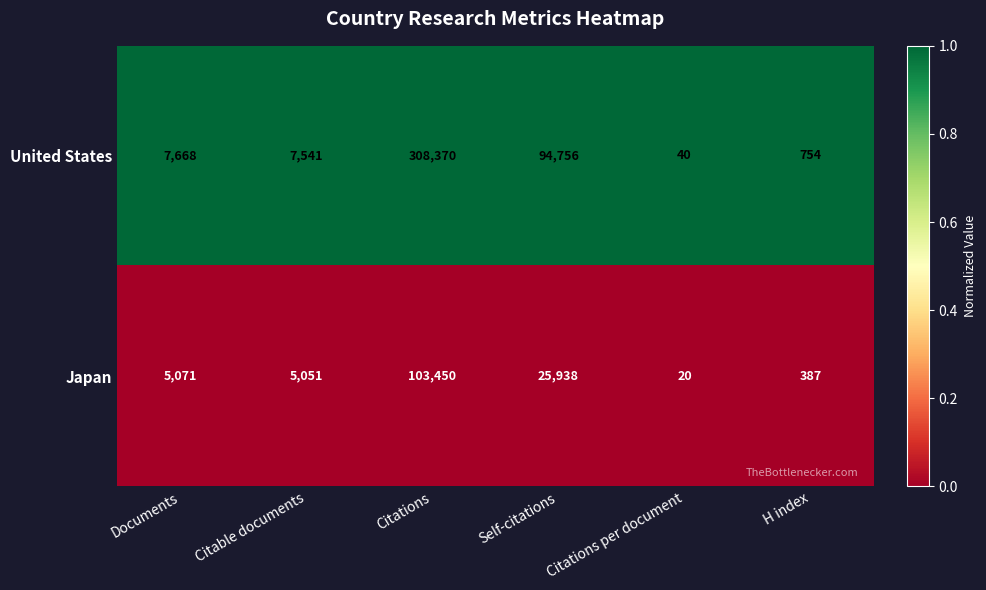

What is the difference between the highest and lowest values at H index?

367